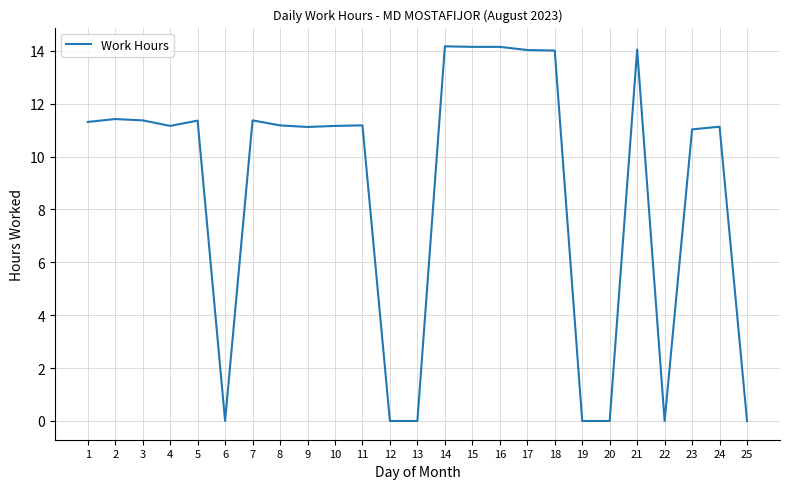

What is the average value?

8.8